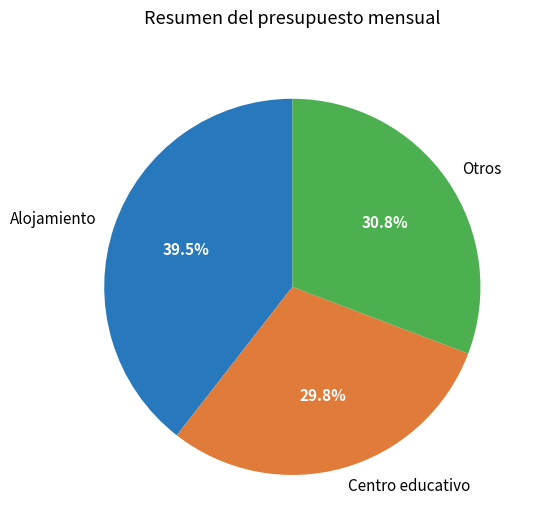

To the nearest percent, what is the difference between the largest and smallest slice percentages?

10%